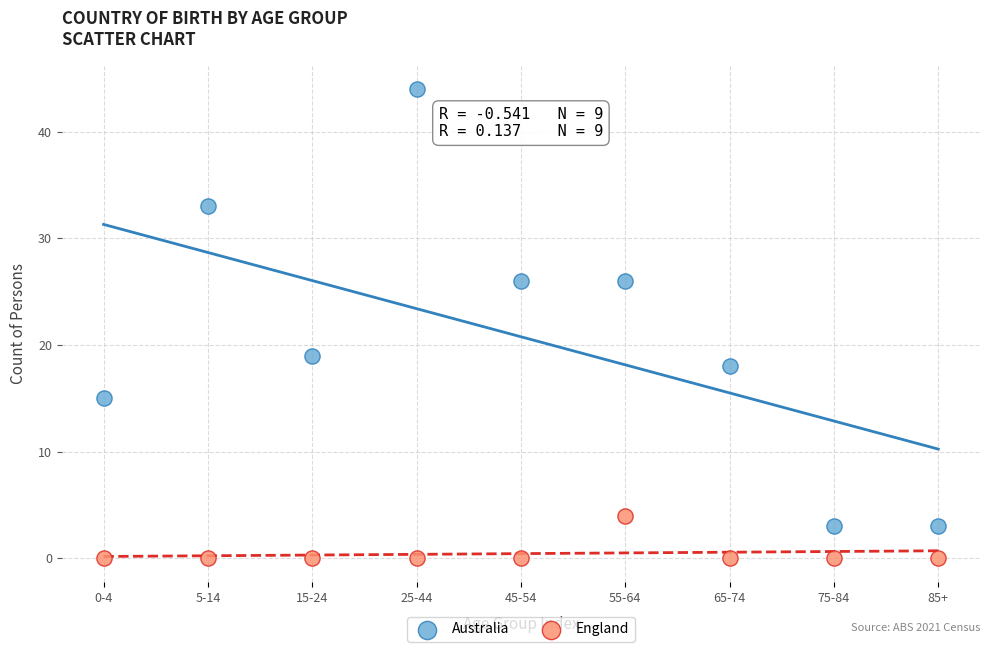

Across all series, what Y value is closest to 22?

19